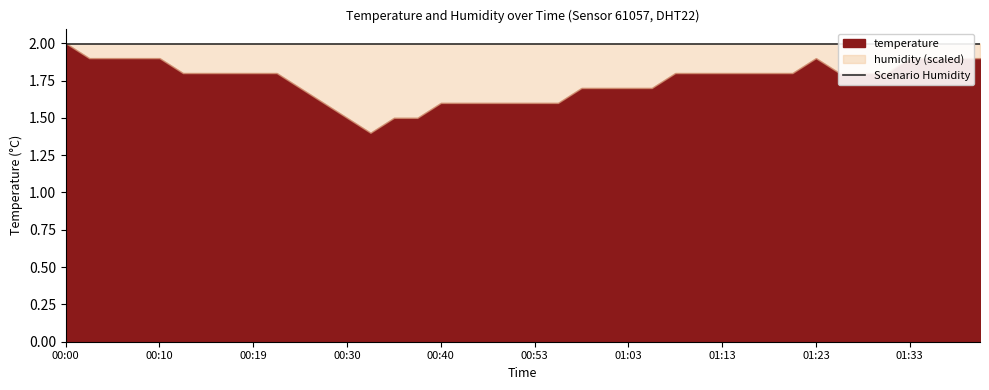

True or false: humidity has more than 2 interior local peaks.

False